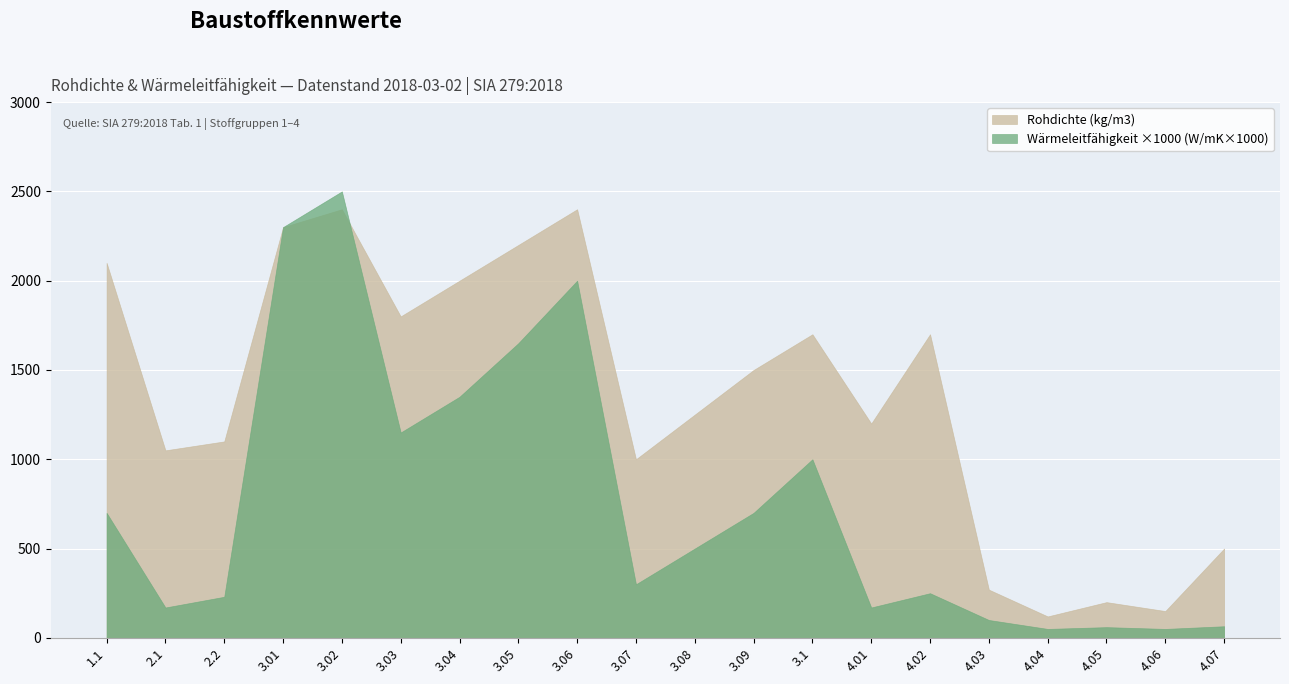

How many intersections are there between Rohdichte (kg/m3) and Wärmeleitfähigkeit x1000 (W/mK x1000)?

1